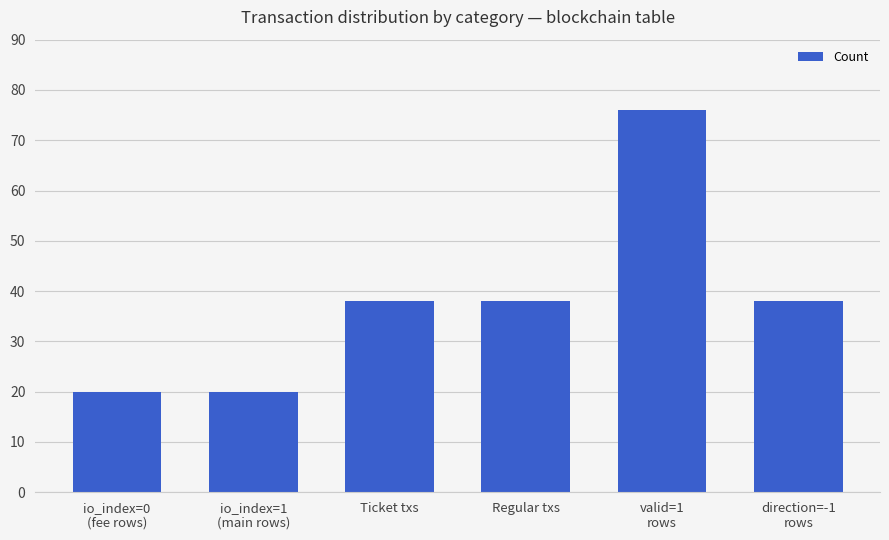

How many values are between 20 and 38?

5